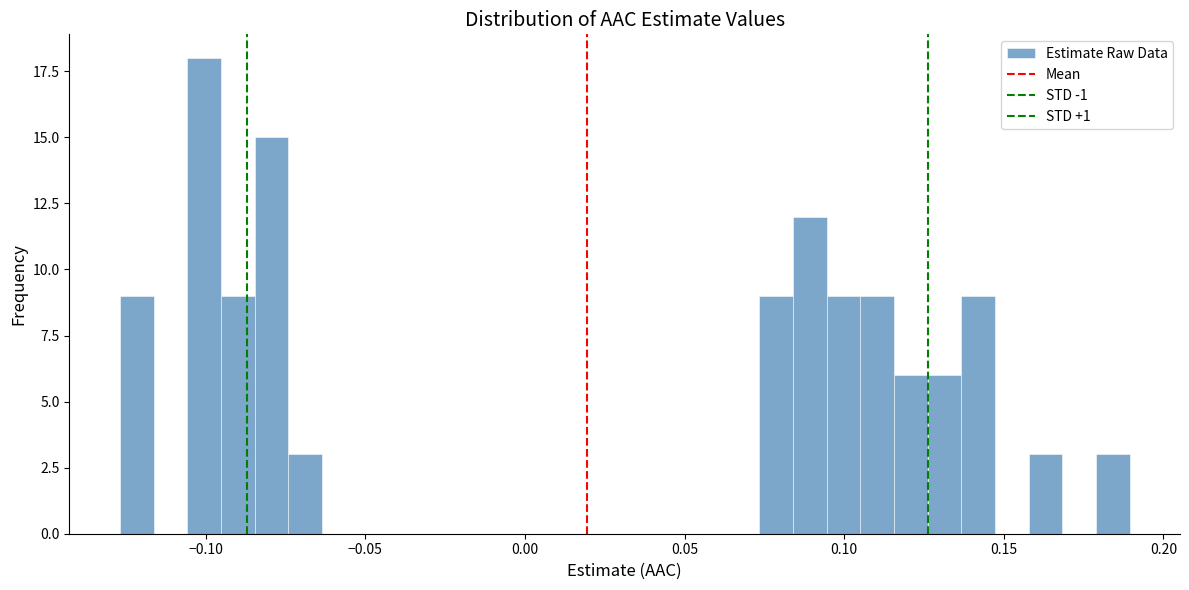

Read against the x-axis, roughly where is the centre of the tallest bar?

-0.100